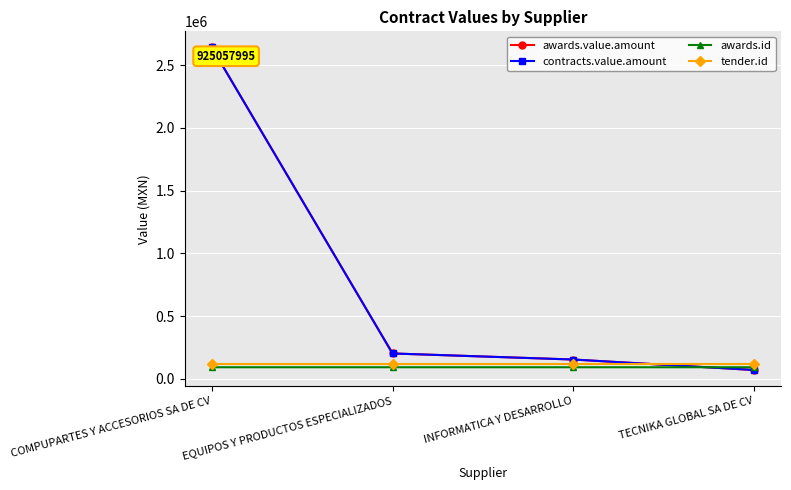

Which series has the largest total across all categories?

awards.value.amount